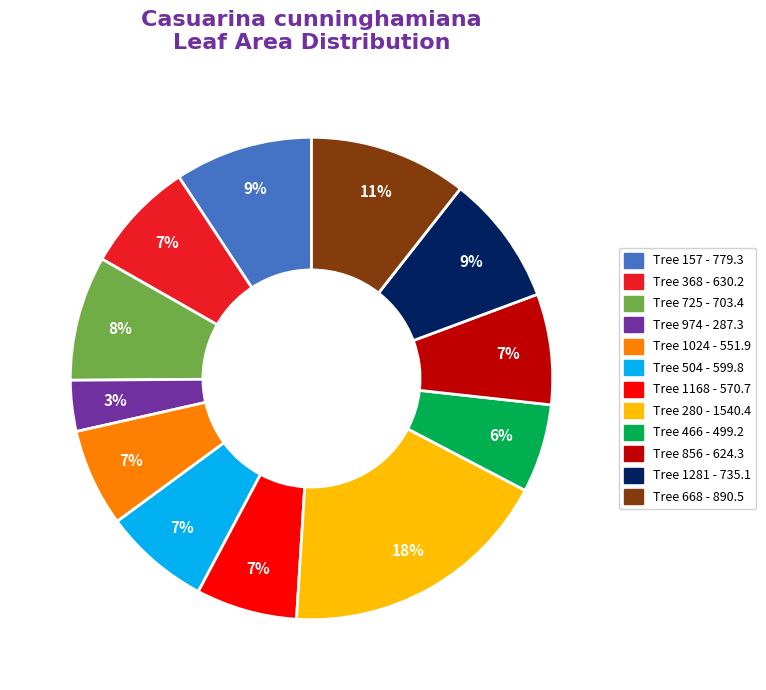

To the nearest percent, what is the difference between the largest and smallest slice percentages?

15%